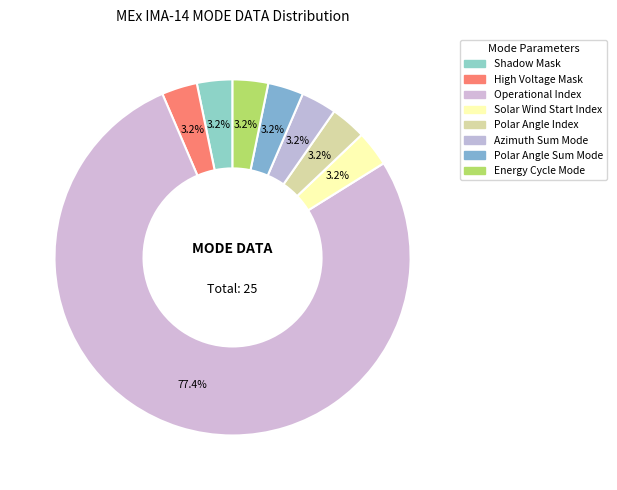

Rank the categories by value from highest to lowest.

Operational Index, High Voltage Mask, Shadow Mask, Solar Wind Start Index, Polar Angle Index, Azimuth Sum Mode, Polar Angle Sum Mode, Energy Cycle Mode